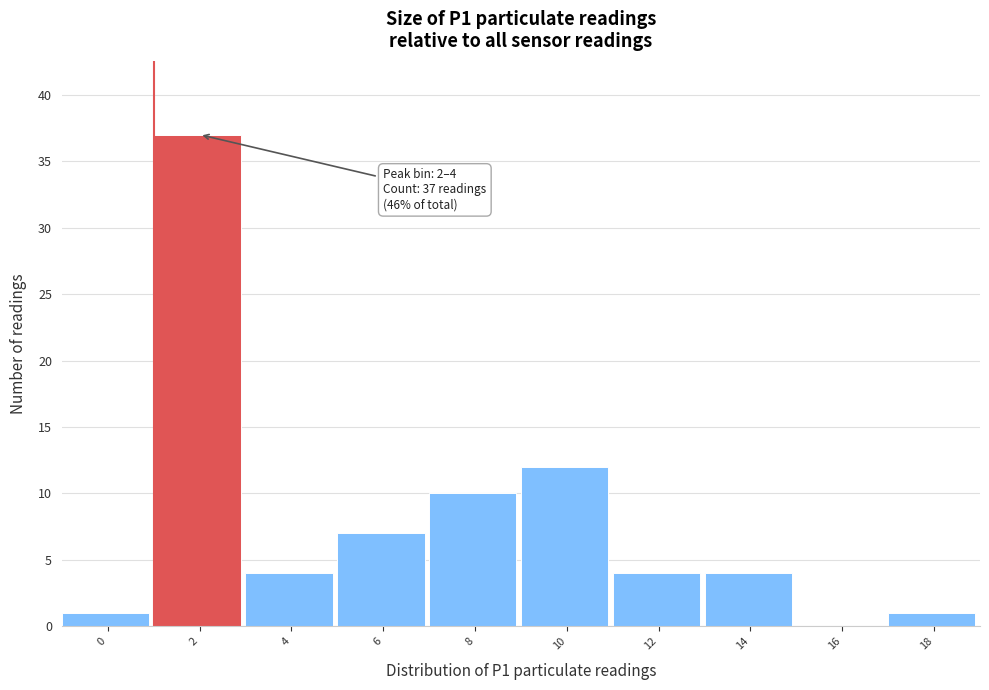

Reading left to right, what are all the values shown in this chart?

0=1	2=37	4=4	6=7	8=10	10=12	12=4	14=4	16=0	18=1